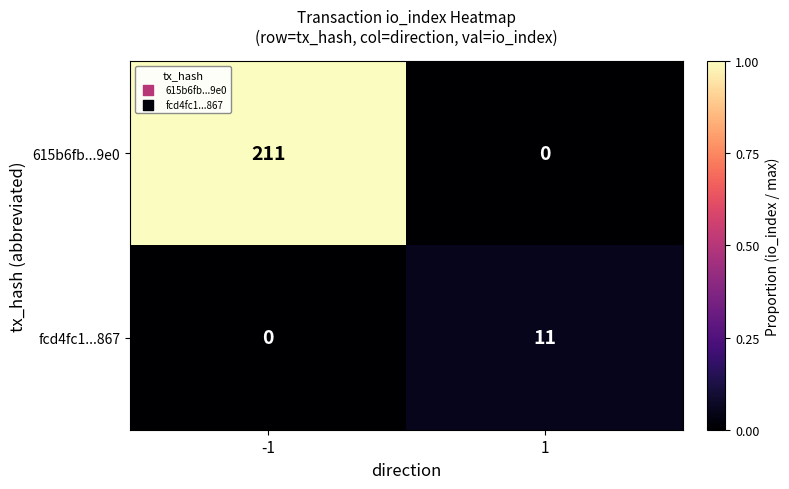

What is the maximum value for 615b6fb...9e0?

211